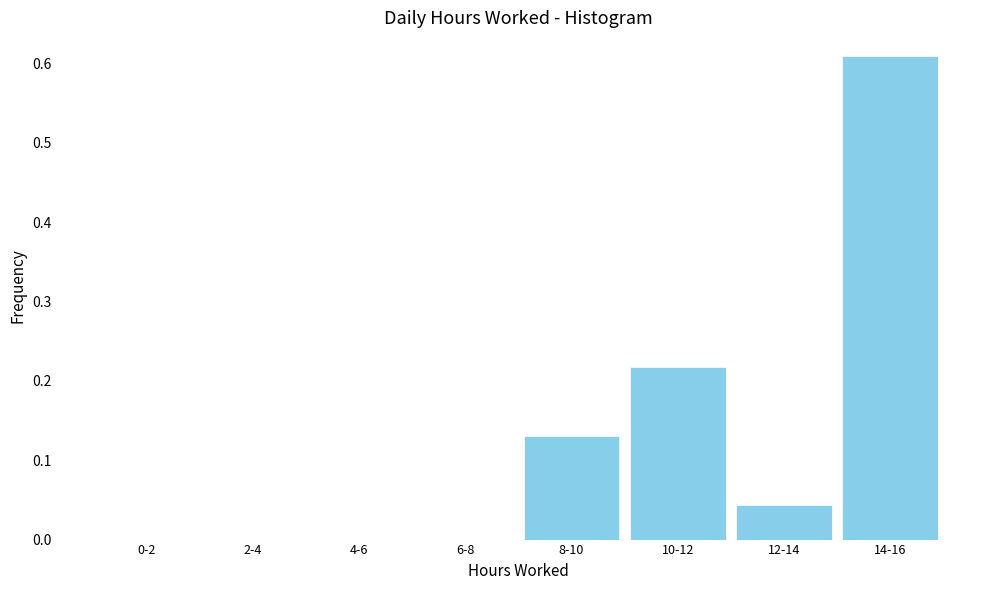

Which category has the highest value across all series?

14-16